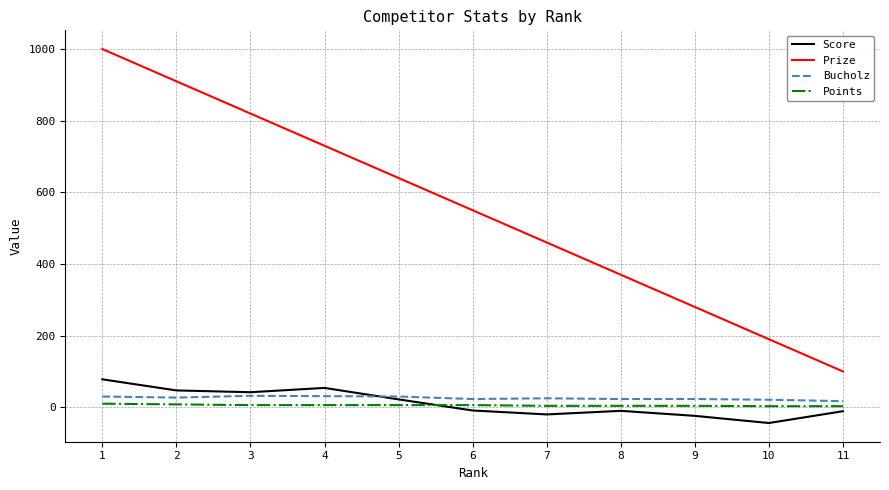

Does the chart display data point markers on the line(s)?

No